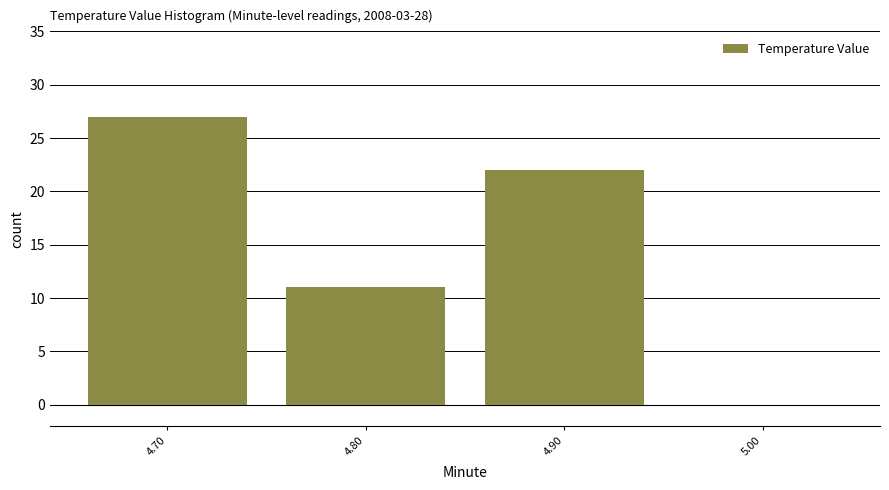

Reading left to right, transcribe all the data shown in this chart.

4.70=27	4.80=11	4.90=22	5.00=0